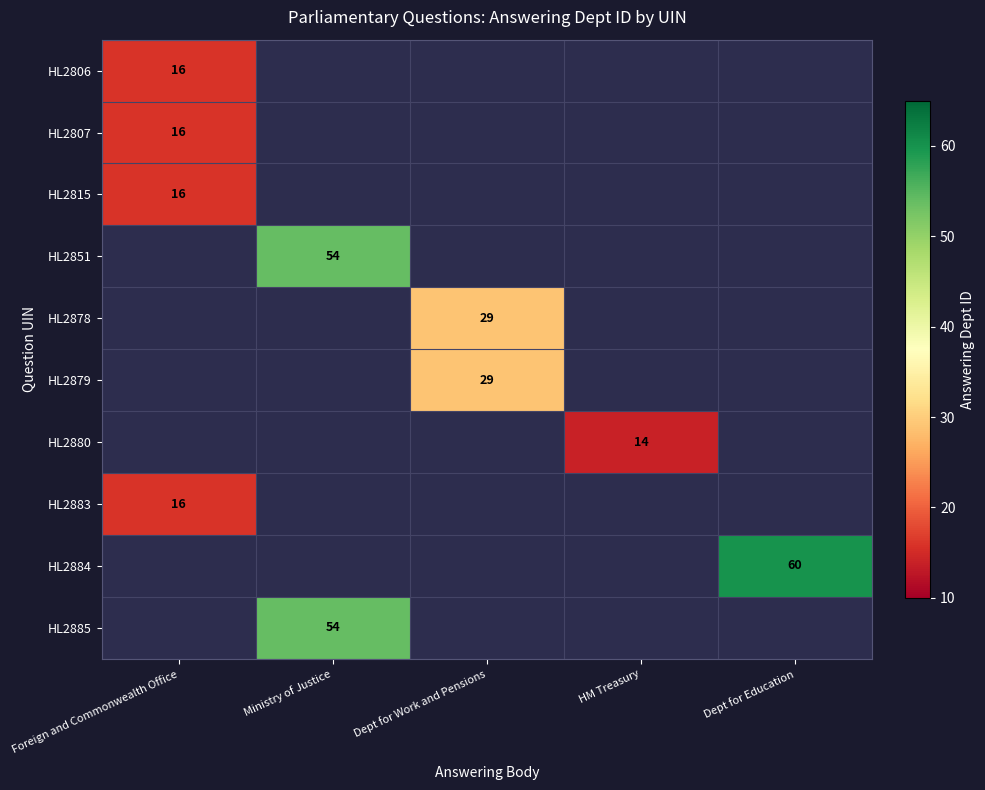

Is it true that HL2807 equals 16 at Foreign and Commonwealth Office?

True